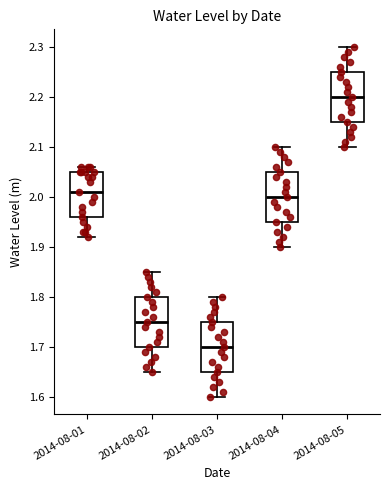

Where is the lower edge of the box for 2014-08-04 on the y-axis? The values are not printed on the chart, so give them approximately, as read against the axis.

1.95